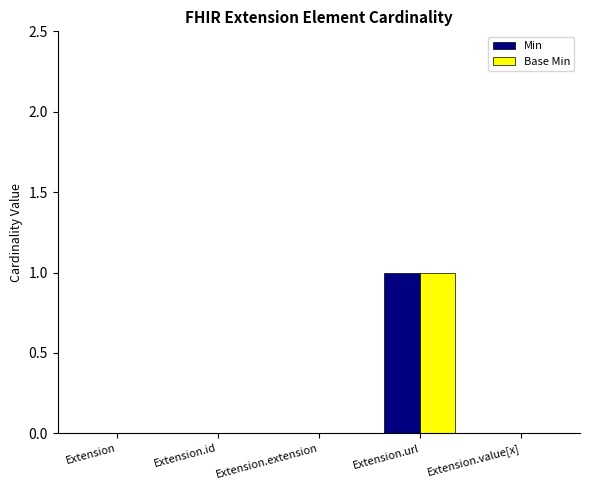

What are all the series names shown in the legend?

Min, Base Min